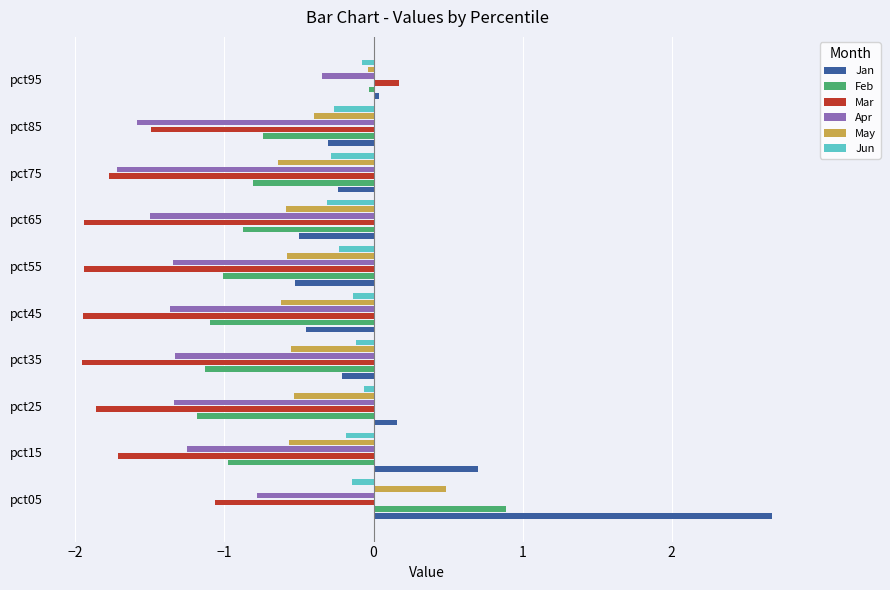

What is the spread (max minus min) of values at pct55?

1.7